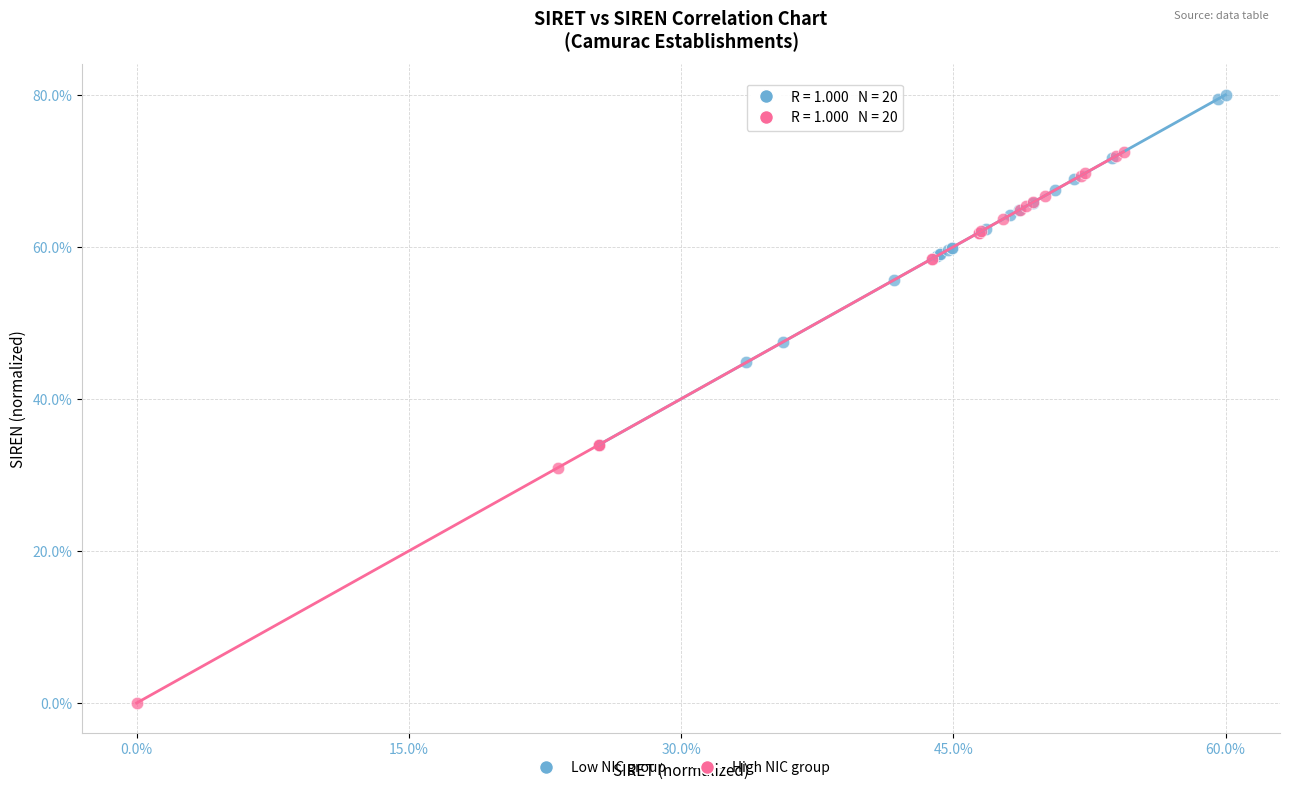

Which series contains the lowest Y value?

High NIC group